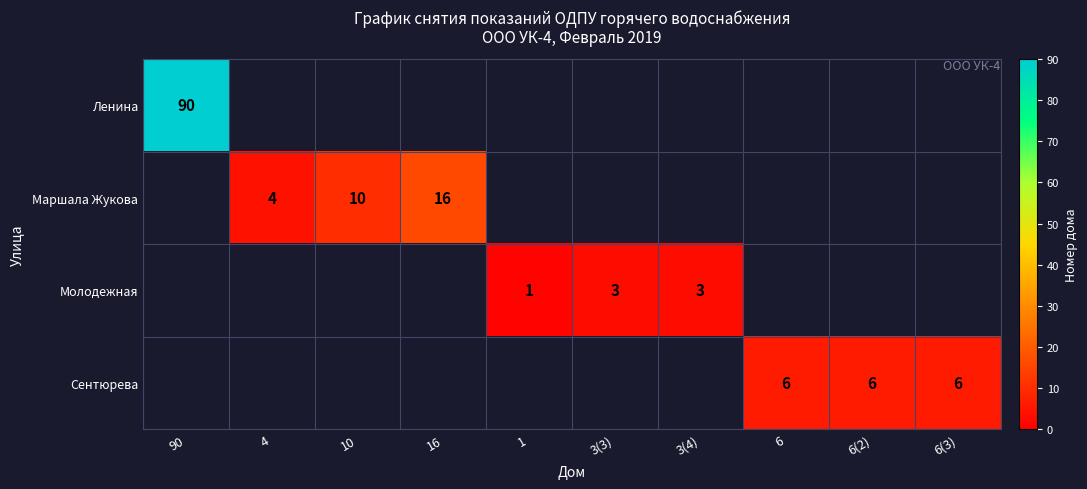

Is the value of Сентюрева at 6(2) greater than the value of Ленина at 90?

No